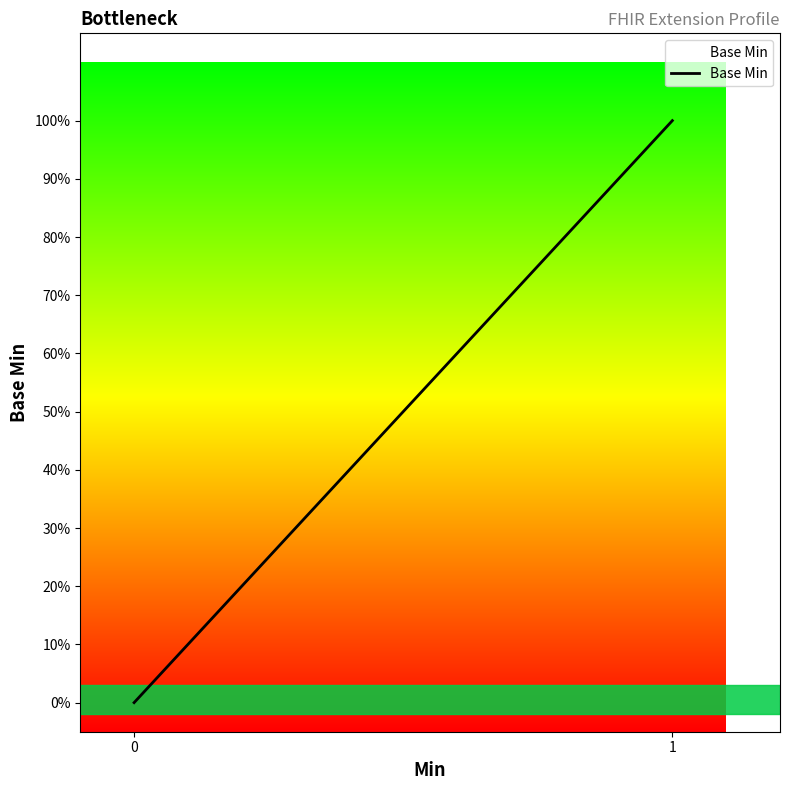

Is this an area chart (filled region under the line)?

Yes